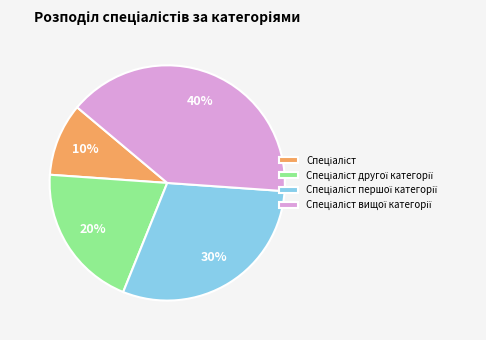

Does any single category account for the majority?

No